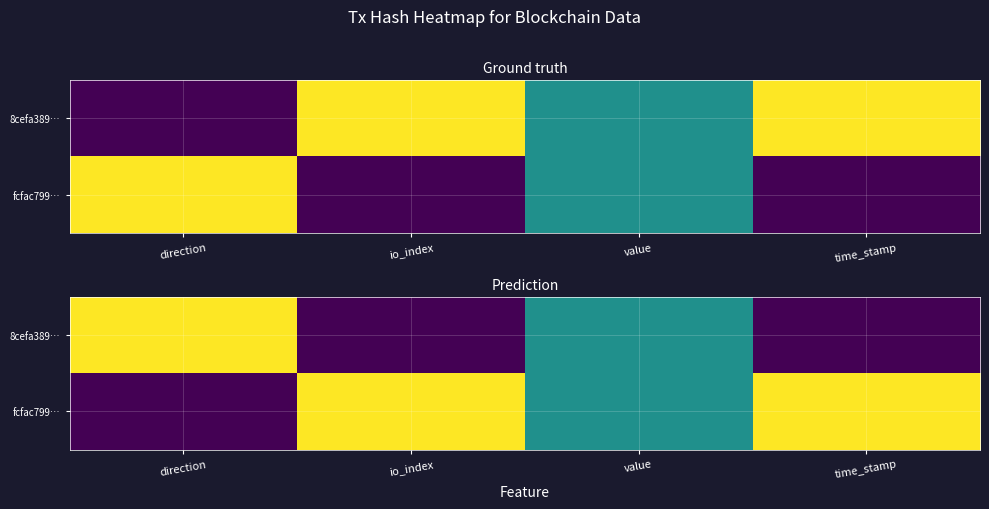

What is the sum of all fcfac799… values?

2.5